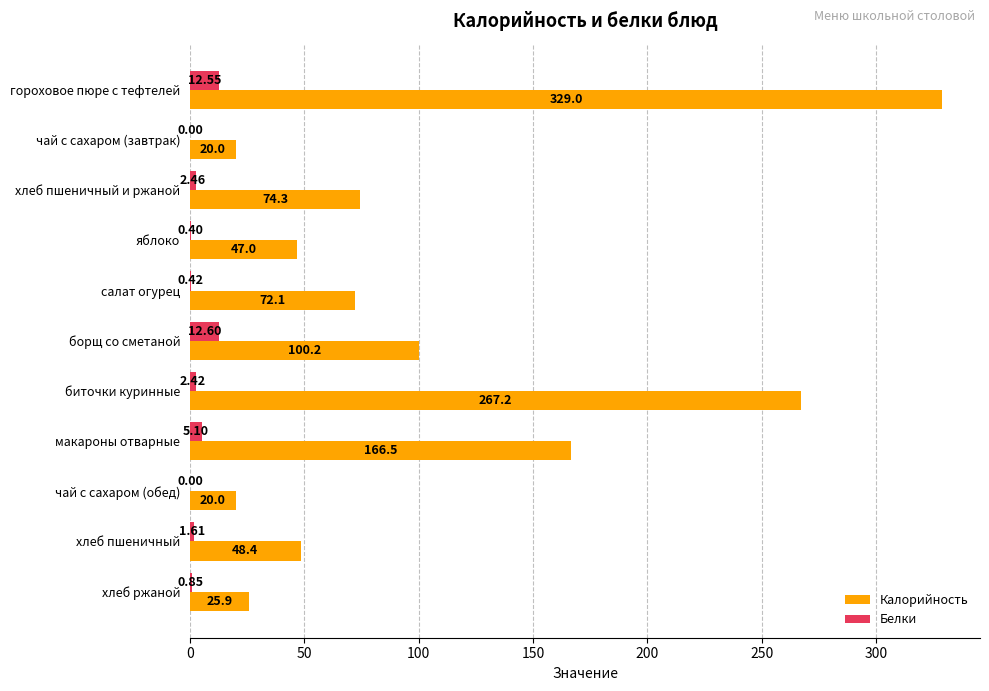

What is the average value of the Белки series?

3.5